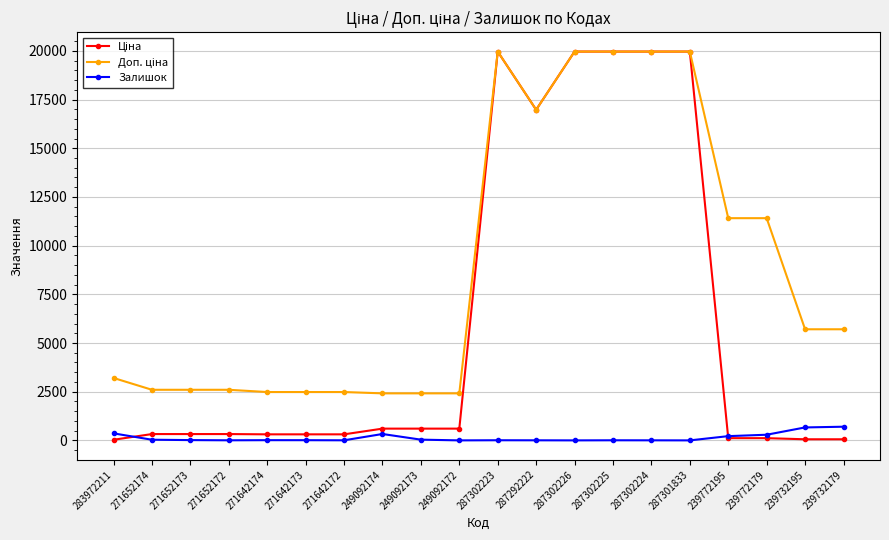

At how many categories does at least one series exceed 3855?

10